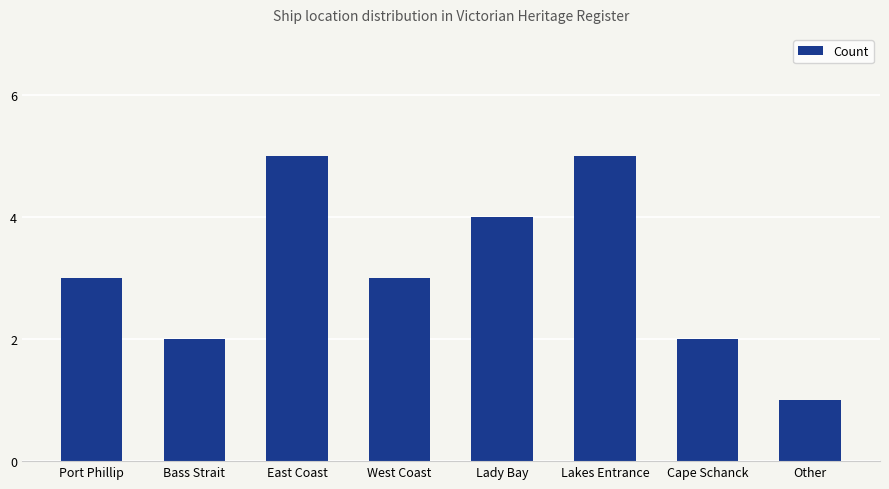

What is the difference between the second highest and second lowest values?

3